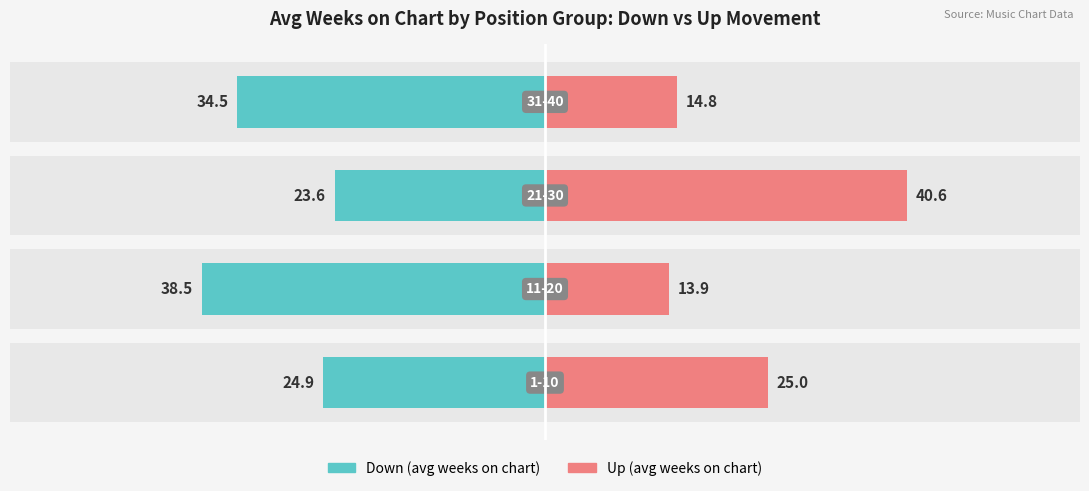

Is it true that Up (avg weeks) equals 6.4 at 3?

False